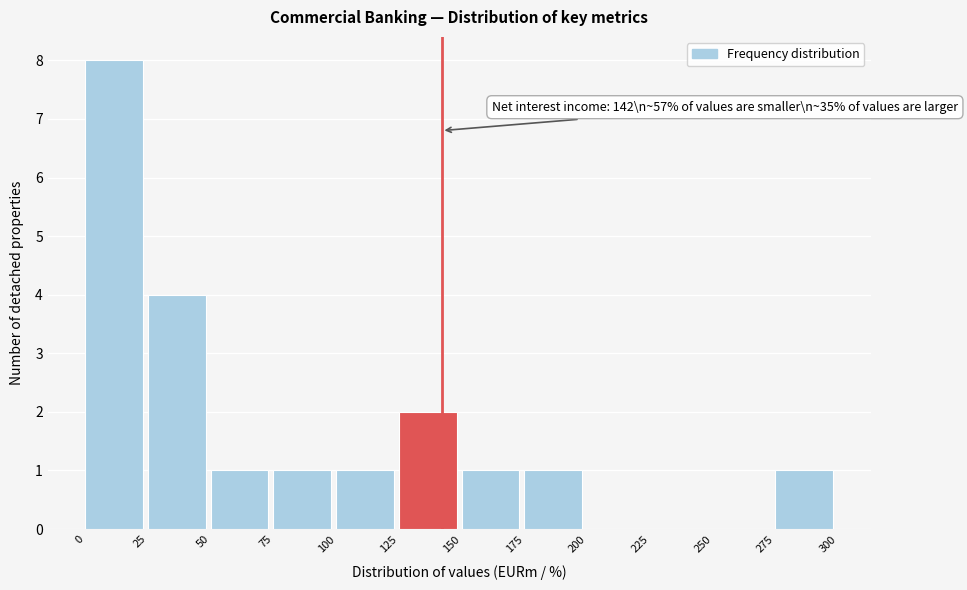

Over which range of the x-axis is the bar tallest?

0 to 25